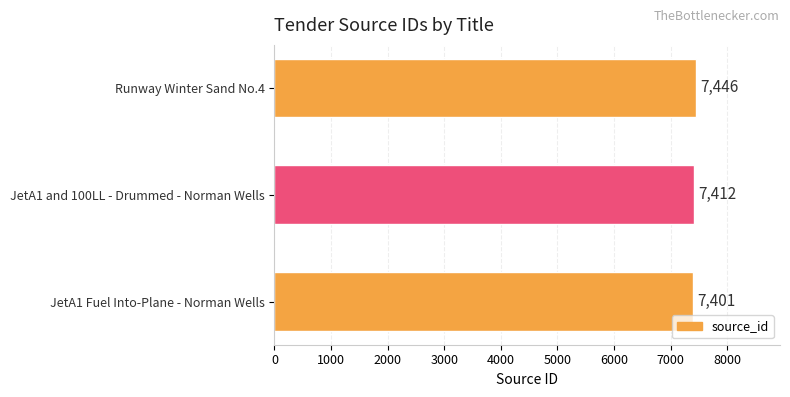

What is the difference between the maximum and minimum values?

45